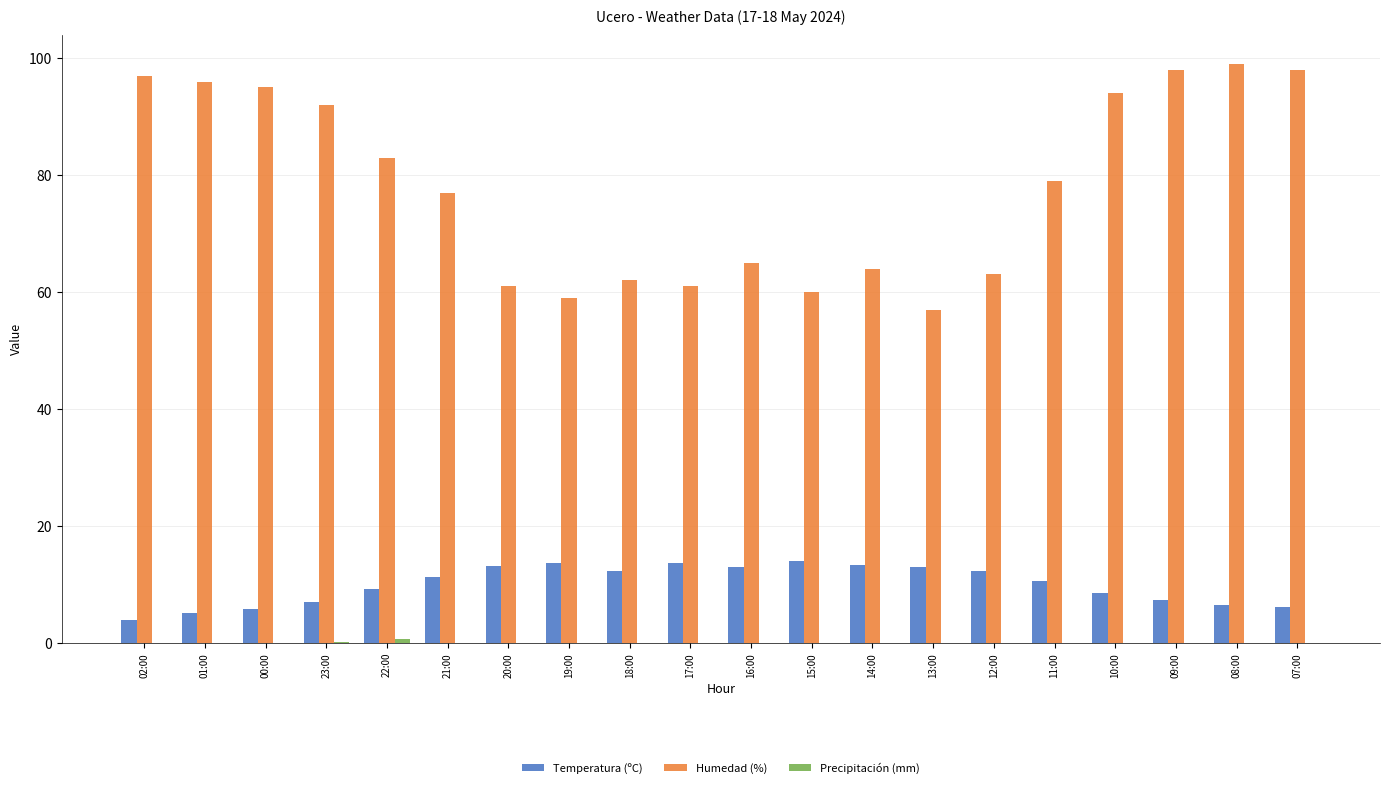

How many distinct data groups are displayed?

3